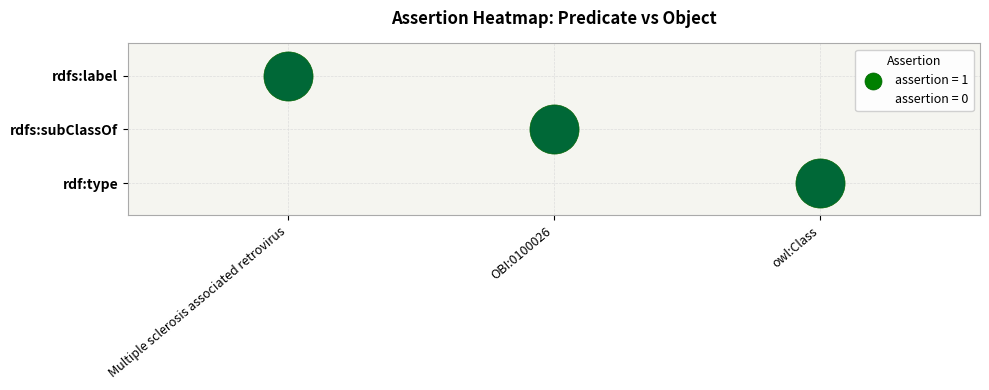

Reading left to right, extract all data points from this chart.

rdfs:label: Multiple sclerosis associated retrovirus=1	OBI:0100026=0	owl:Class=0
rdfs:subClassOf: Multiple sclerosis associated retrovirus=0	OBI:0100026=1	owl:Class=0
rdf:type: Multiple sclerosis associated retrovirus=0	OBI:0100026=0	owl:Class=1